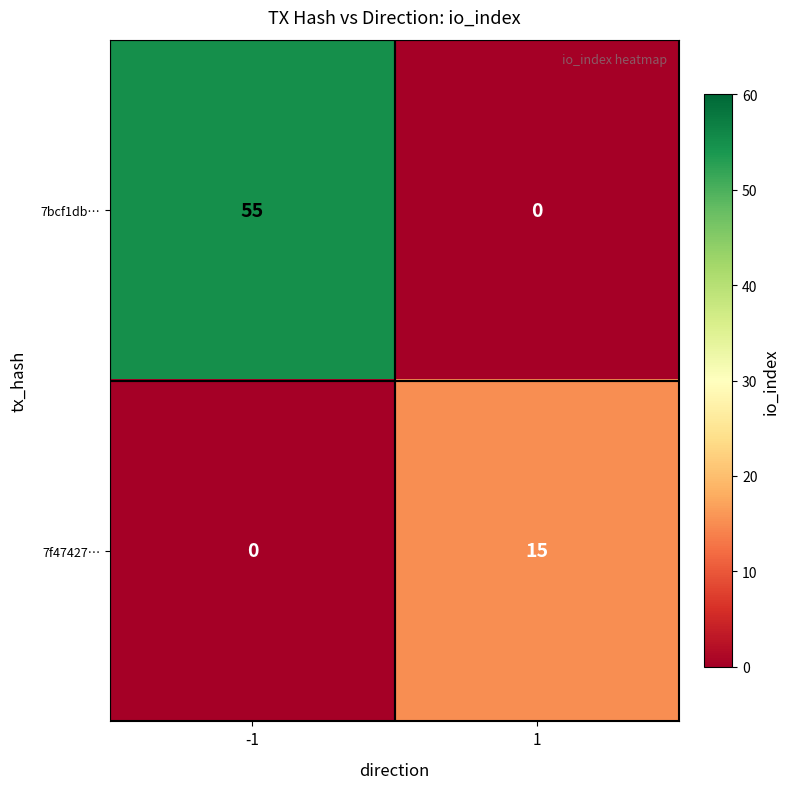

Which series has the largest range (max minus min)?

7bcf1db…